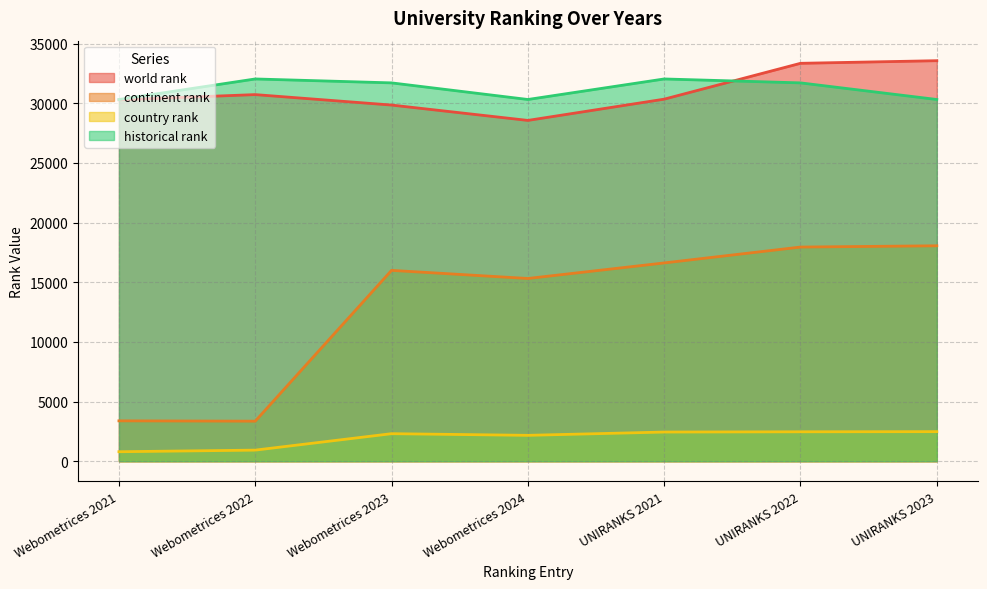

What is the value of the historical rank point at the 2nd from the left?

32031.0